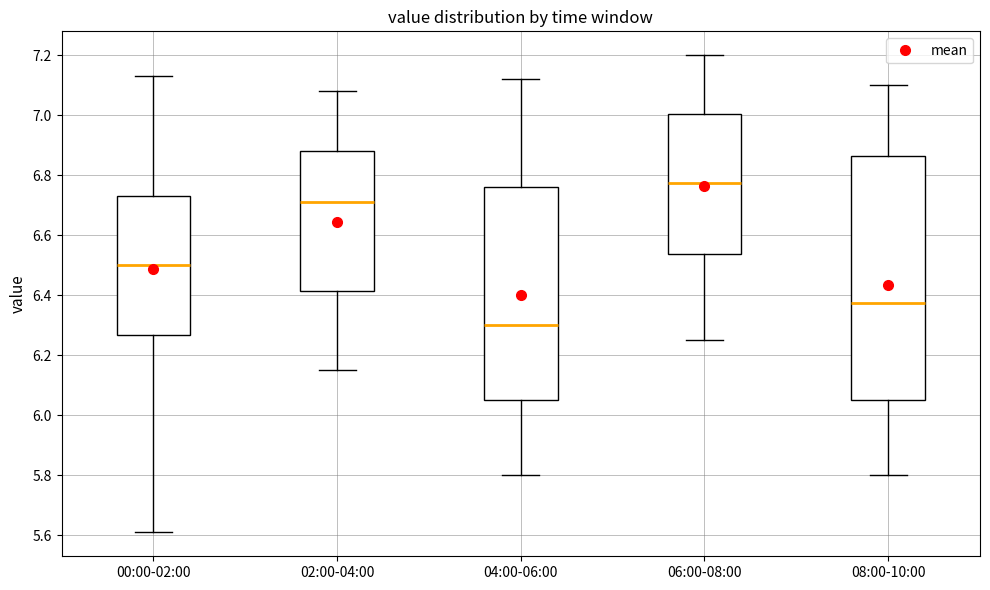

Which box has the lowest median line?

04:00-06:00